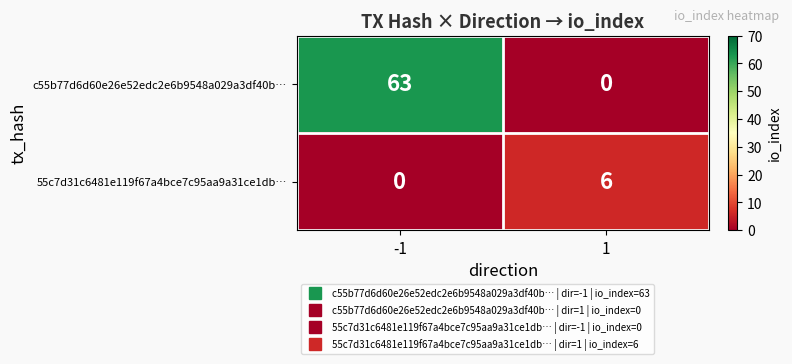

What is the total value across all series at 1?

6